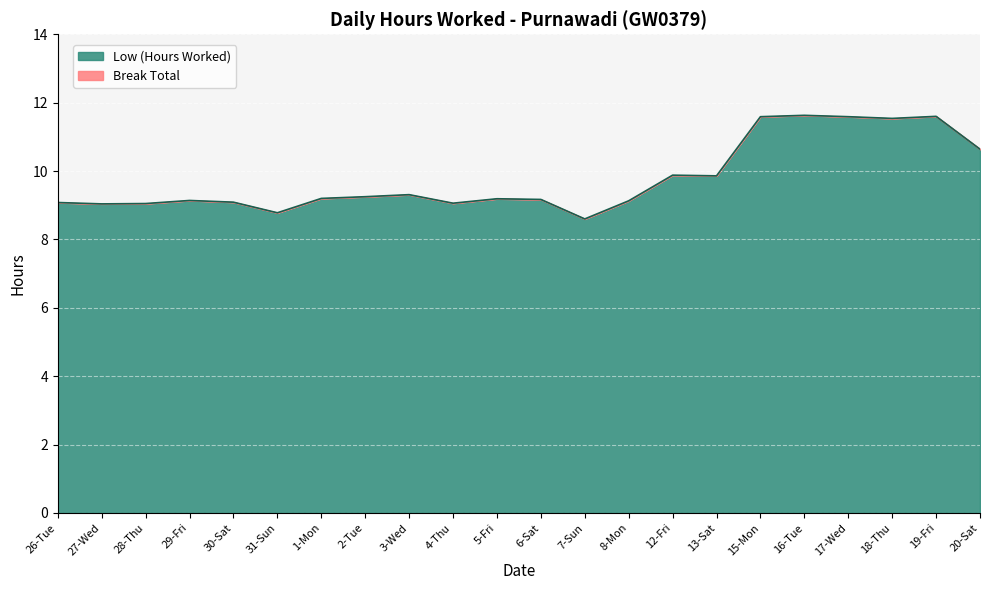

What is the label of the 3rd point from the left?

28-Thu